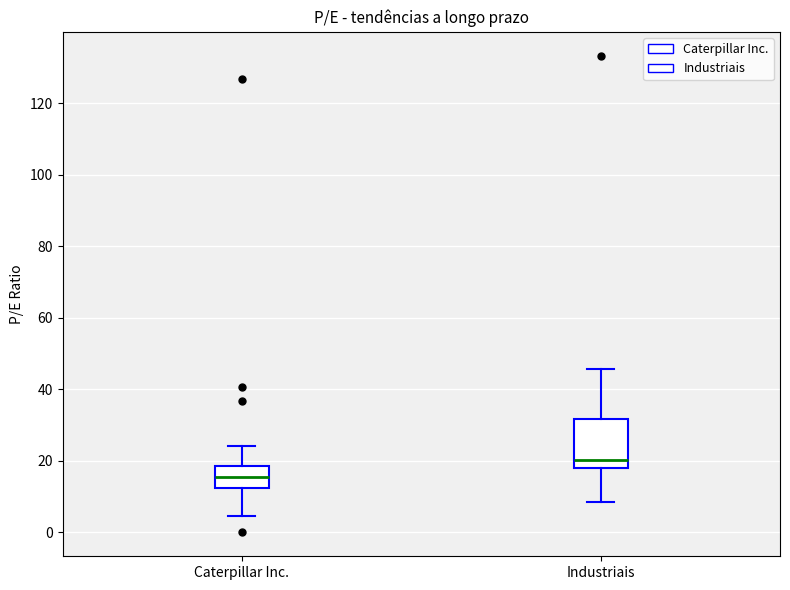

Reading left to right, read every box against the y-axis: the position of its median line, the range the box covers, and the ends of its whiskers. The values are not printed on the chart, so give them approximately, as read against the axis.

Caterpillar Inc.: median 16, box 12 to 18, whiskers 4 to 24
Industriais: median 20, box 18 to 32, whiskers 8 to 46